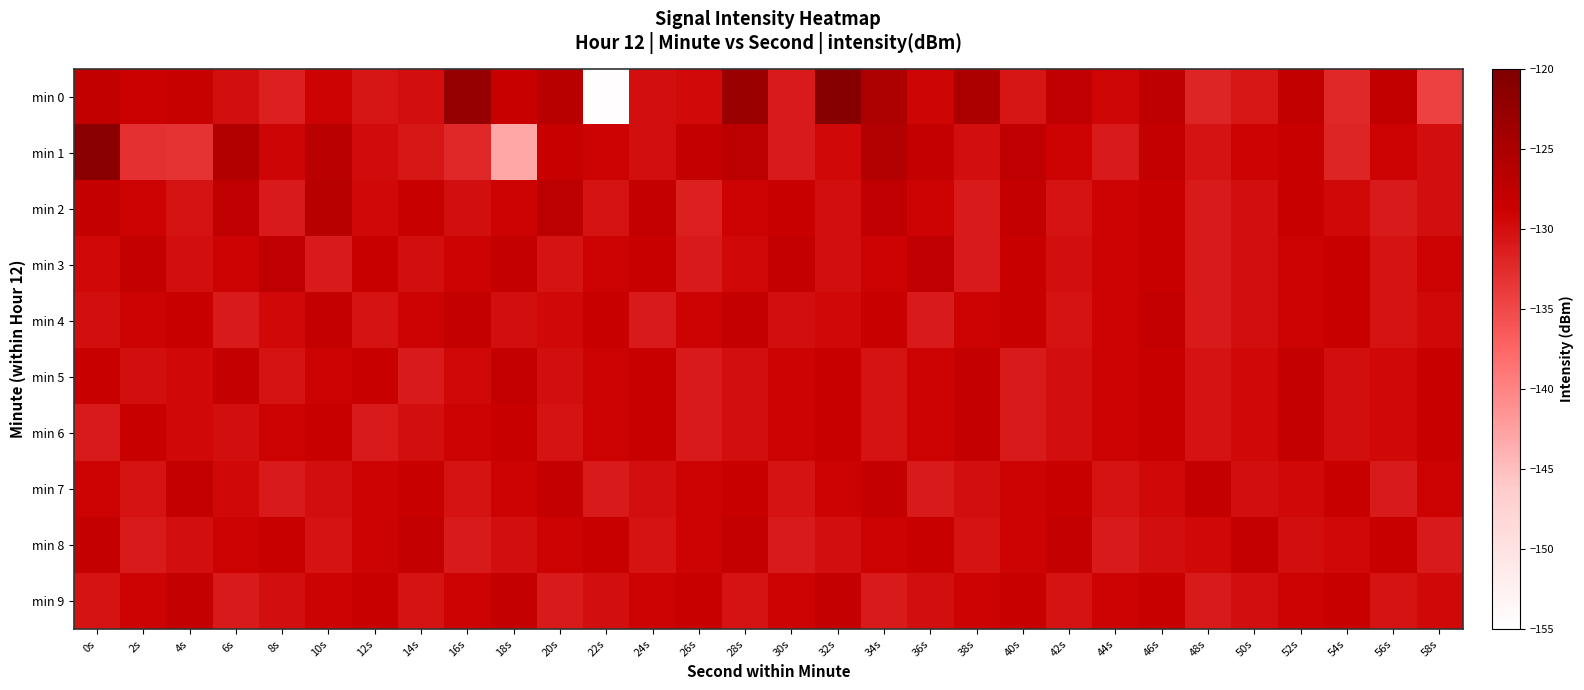

At which category is the sum across all series the highest?

0s